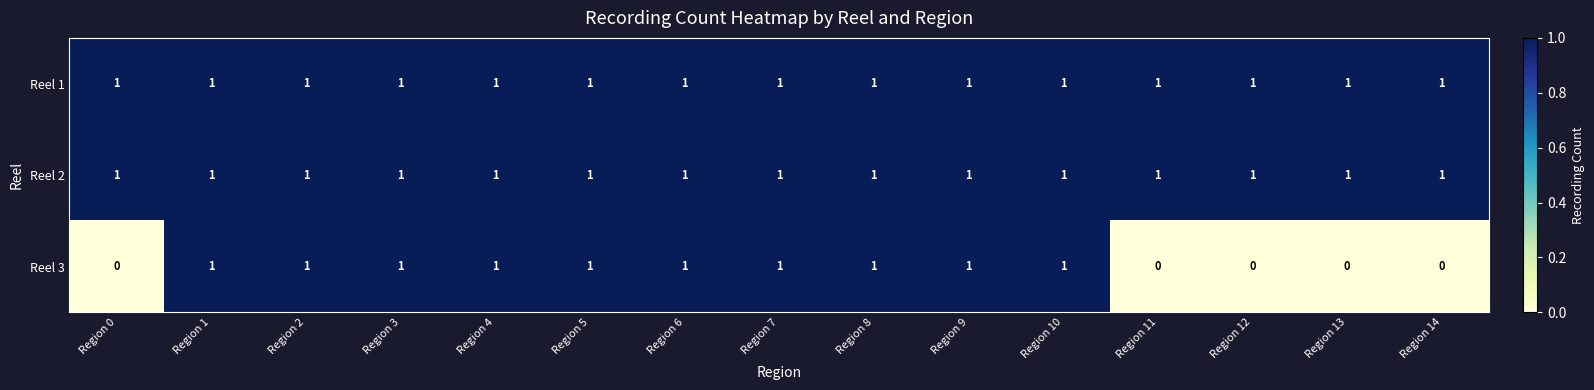

Which series has the largest range (max minus min)?

Reel 3